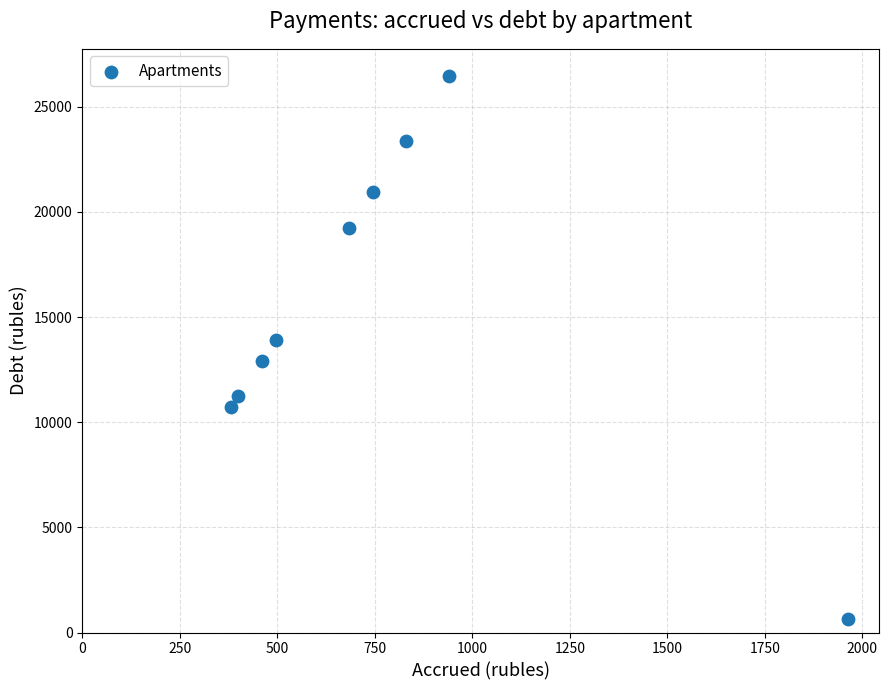

What is the average X value?

767.1